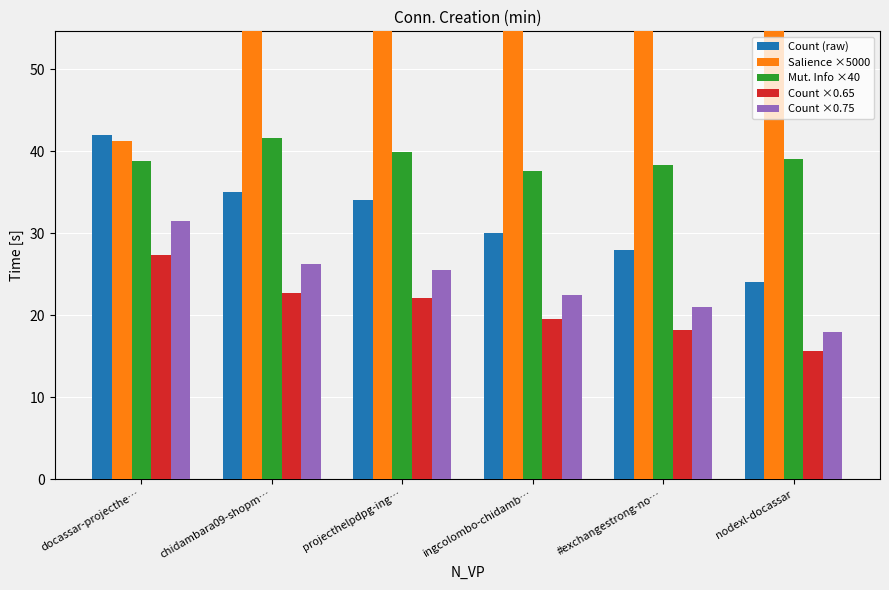

Reading left to right, what are all the values shown in this chart?

Count (raw): 42.0	35.0	34.0	30.0	28.0	24.0
Salience ×5000: 41.3	54.9	56.5	61.9	64.0	66.8
Mut. Info ×40: 38.7	41.6	39.9	37.6	38.3	39.1
Count ×0.65: 27.3	22.8	22.1	19.5	18.2	15.6
Count ×0.75: 31.5	26.2	25.5	22.5	21.0	18.0